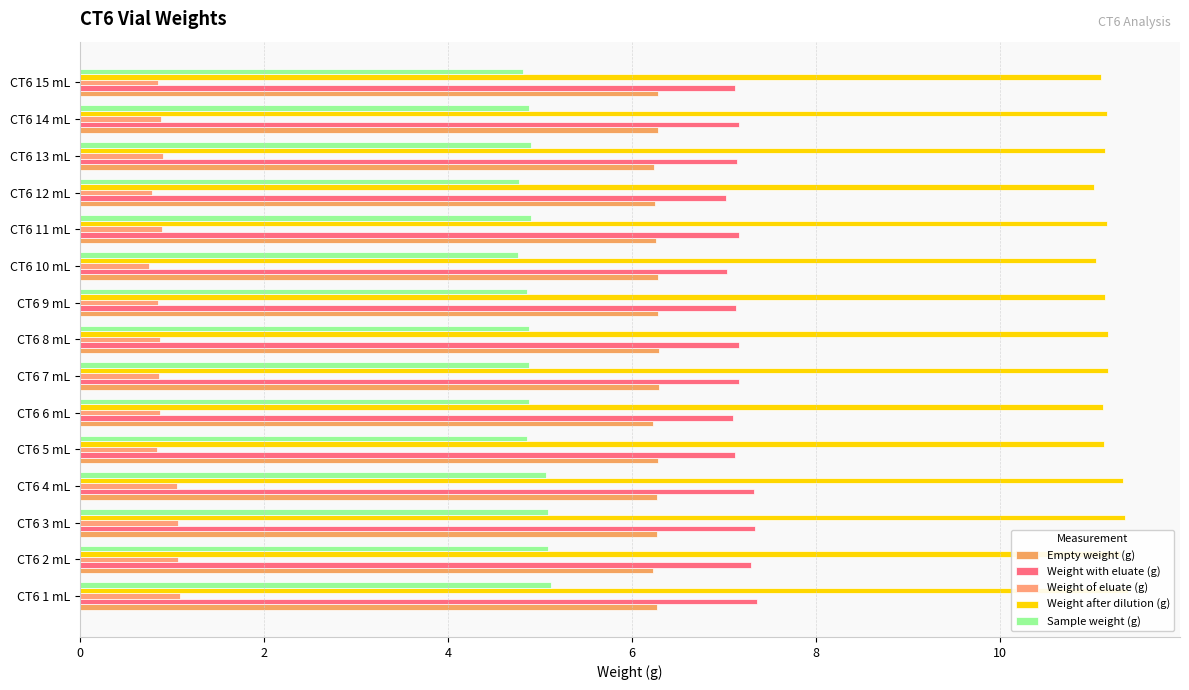

Does the chart contain any negative values?

No